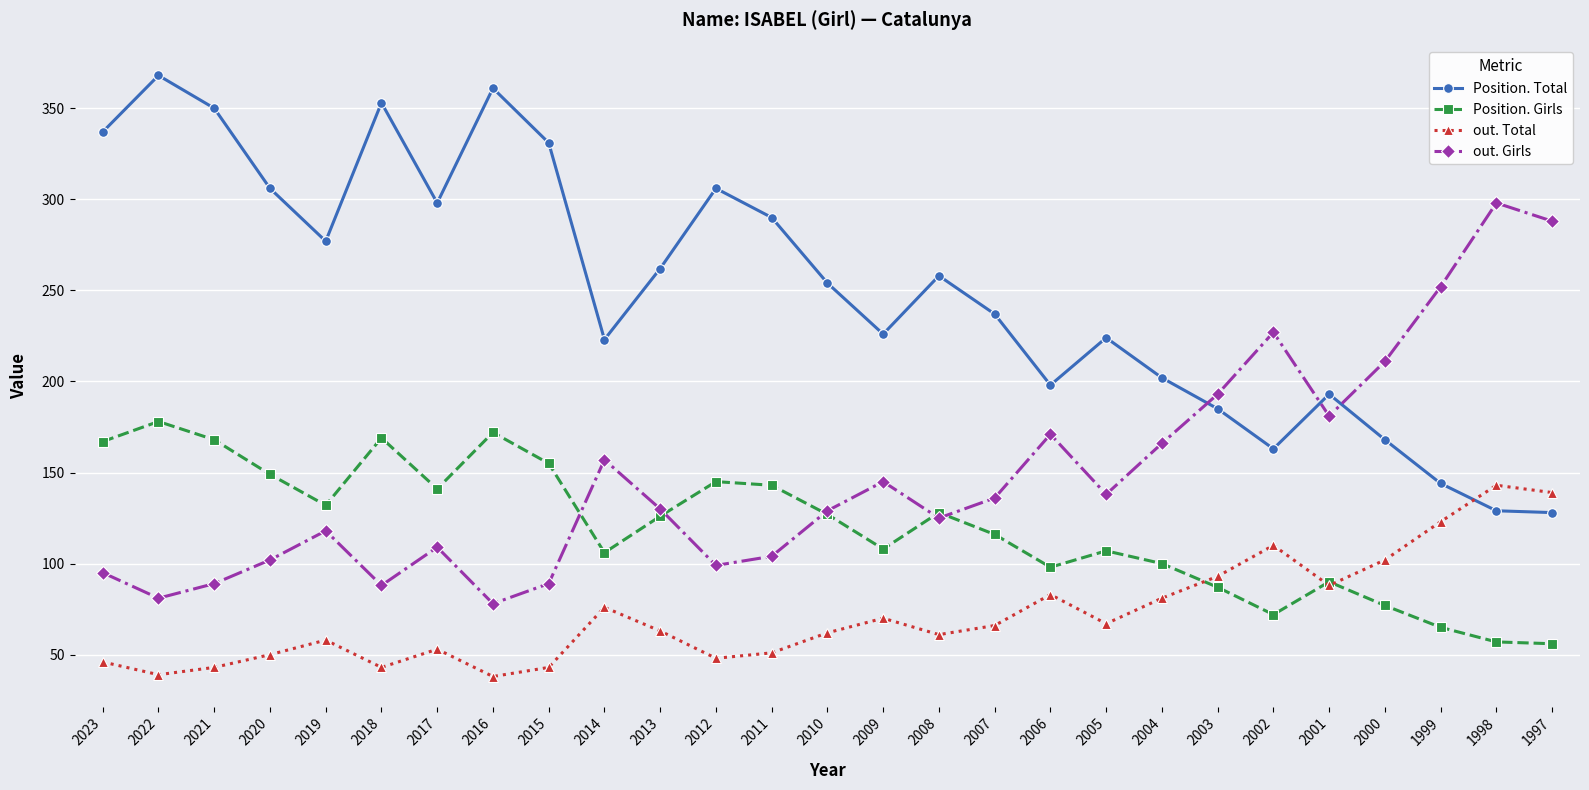

What is the sum of all Position. Girls values?

3239